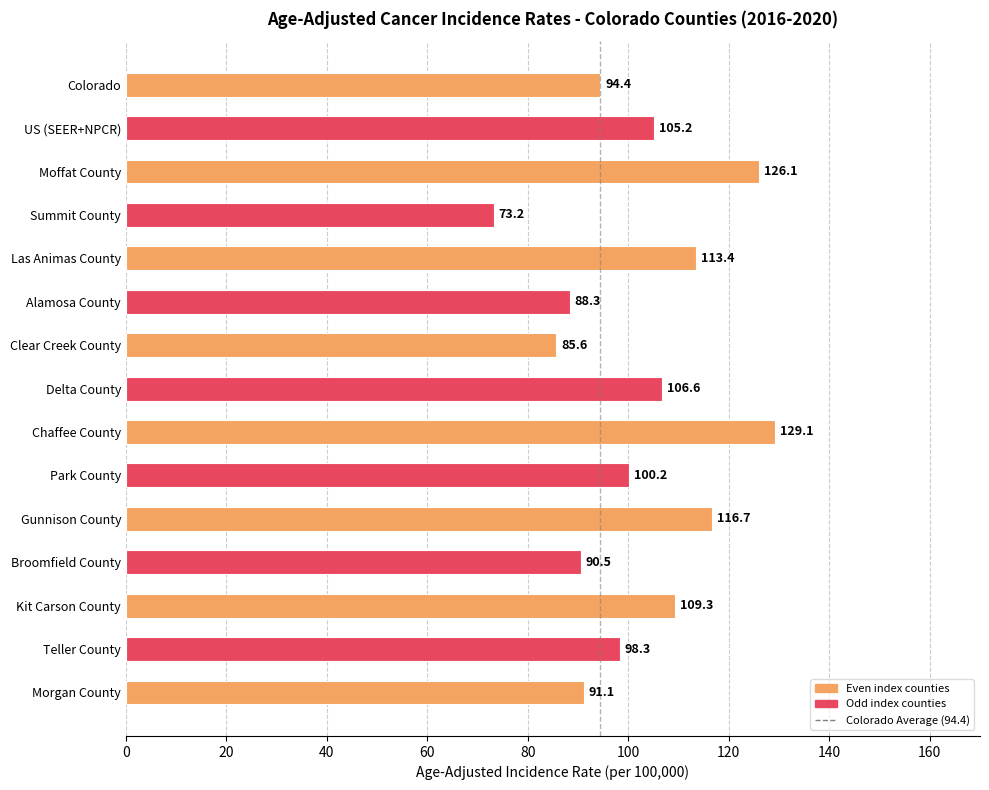

Approximately how many times larger is the value at Moffat County compared to Gunnison County?

1.1